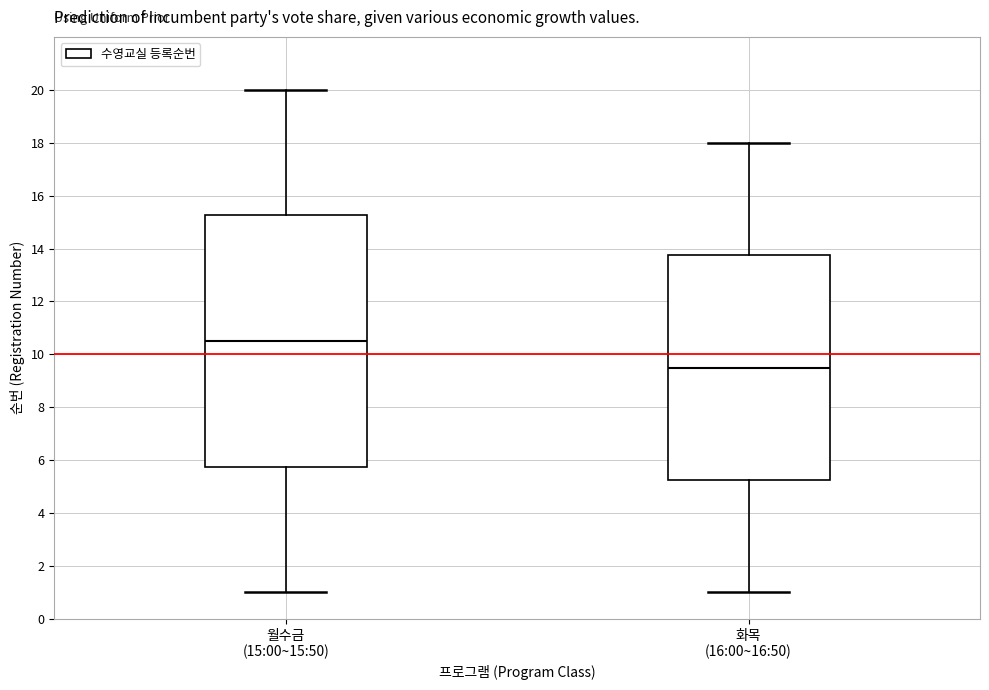

Where does the lower whisker of the box for 화목 (16:00~16:50) end on the y-axis? The values are not printed on the chart, so give them approximately, as read against the axis.

1.0